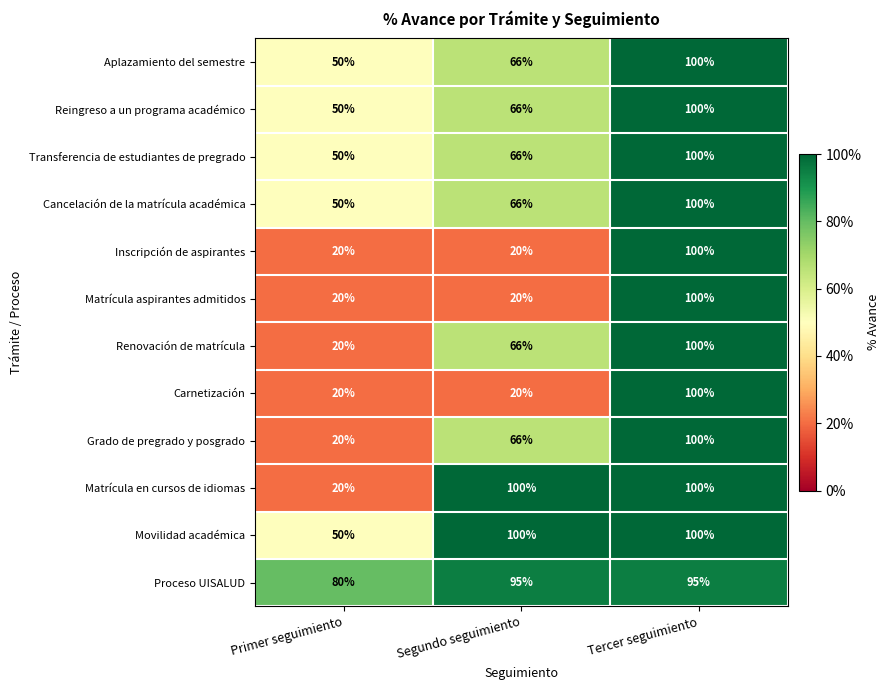

Is it true that Transferencia de estudiantes de pregrado equals 100 at Tercer seguimiento?

True